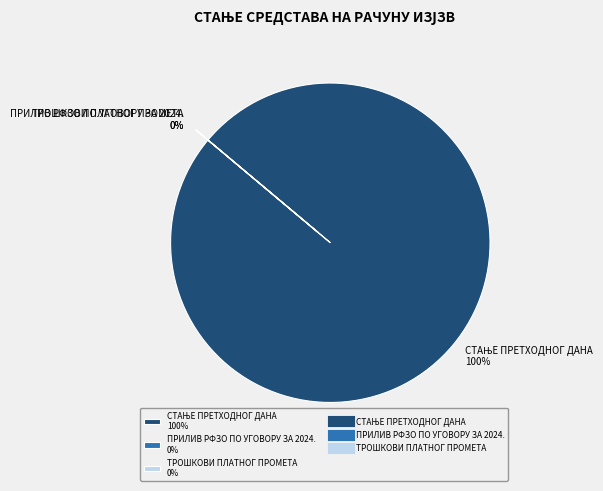

Which slice is the smallest?

ТРОШКОВИ ПЛАТНОГ ПРОМЕТА